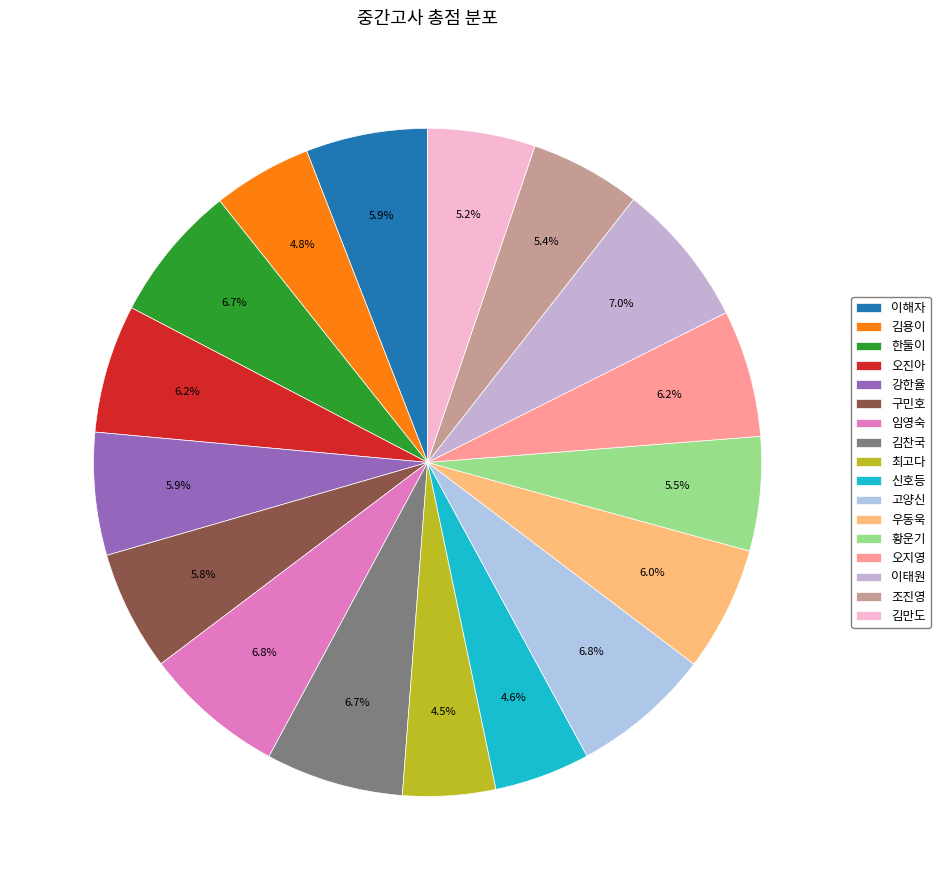

The 조진영 slice represents 5% of the pie. True or false?

True